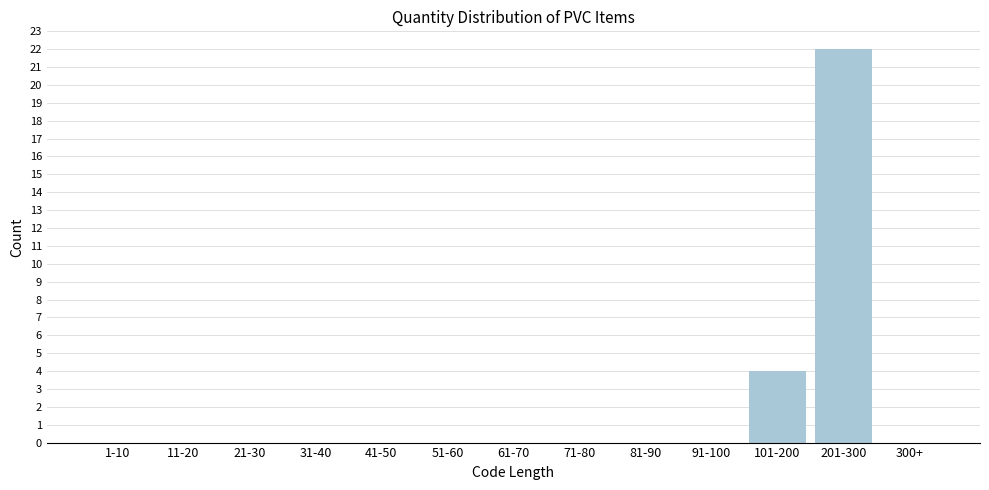

Reading left to right, transcribe all the data shown in this chart.

1-10=0	11-20=0	21-30=0	31-40=0	41-50=0	51-60=0	61-70=0	71-80=0	81-90=0	91-100=0	101-200=4	201-300=22	300+=0